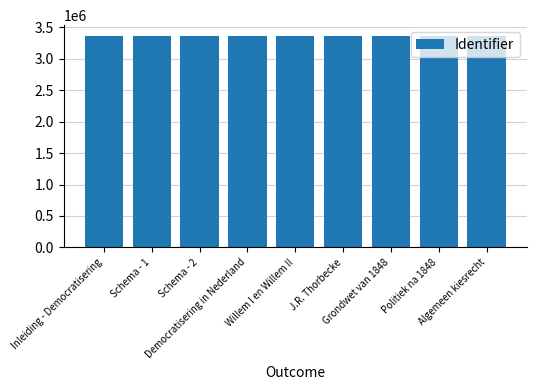

Is it true that the value at Inleiding - Democratisering is 3367122?

True